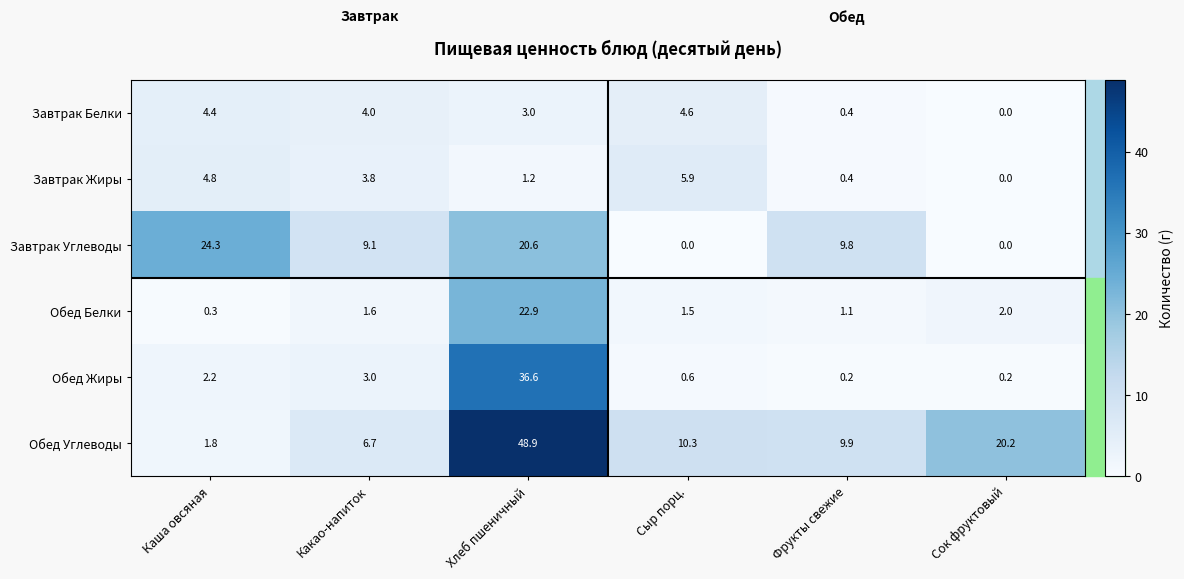

At which category does the chart reach its peak across all series?

Хлеб пшеничный